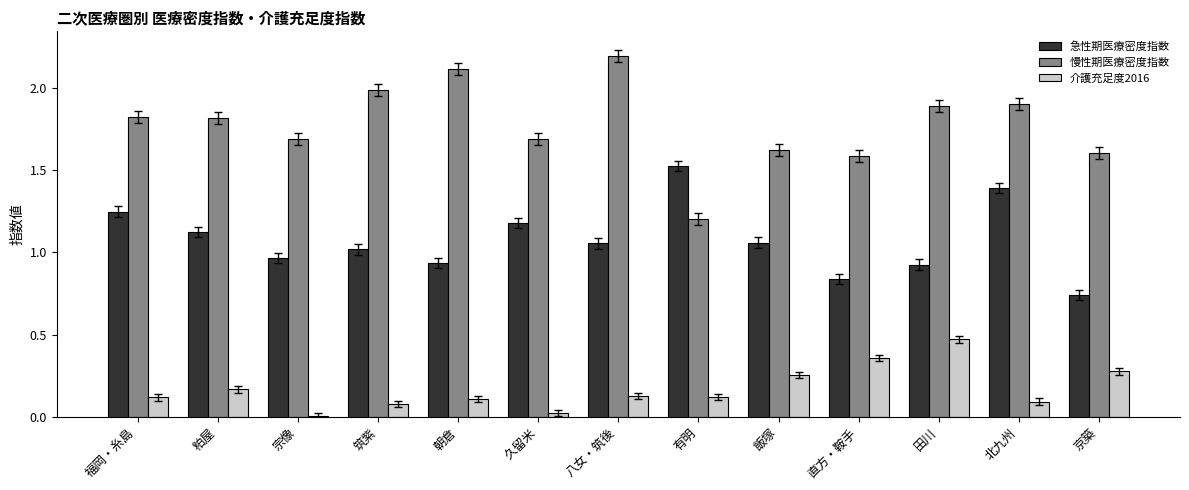

Which category has the highest value across all series?

八女・筑後